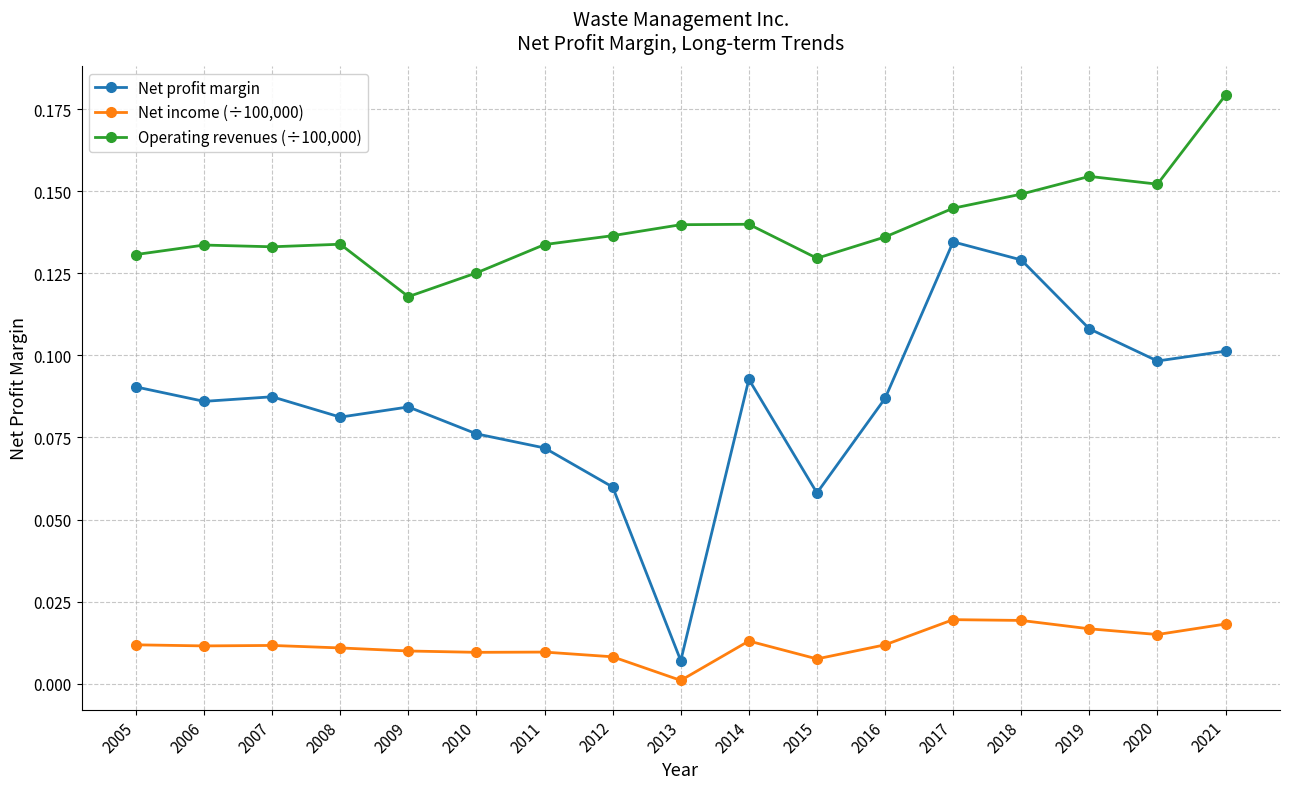

How many lines are shown in the chart?

3